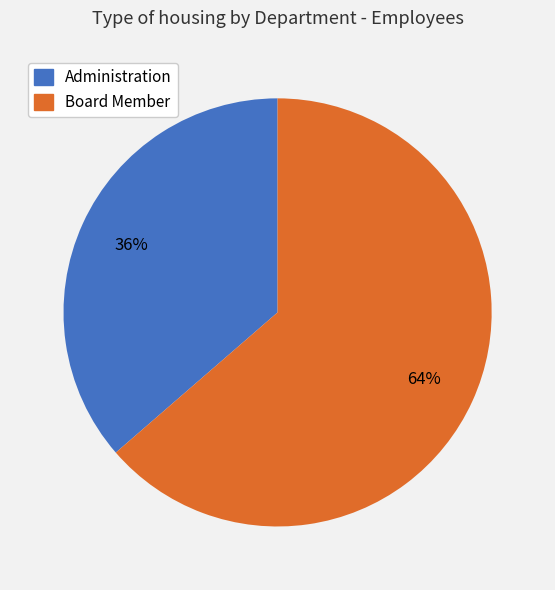

How many slices are in this pie chart?

2